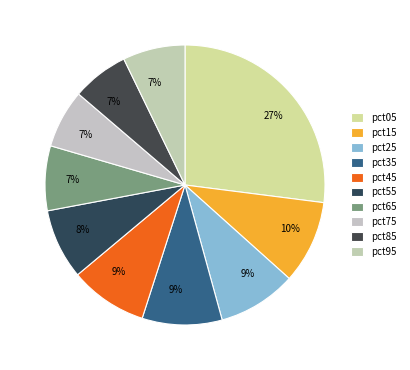

To the nearest percent, what is the average slice percentage?

10%